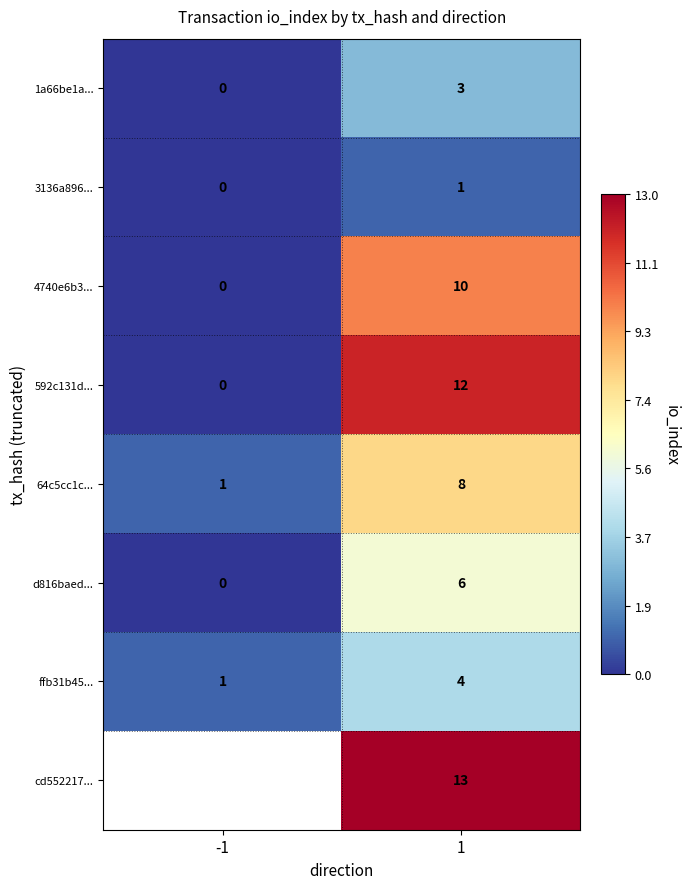

Is it true that 3136a896... equals 0.6 at -1?

False